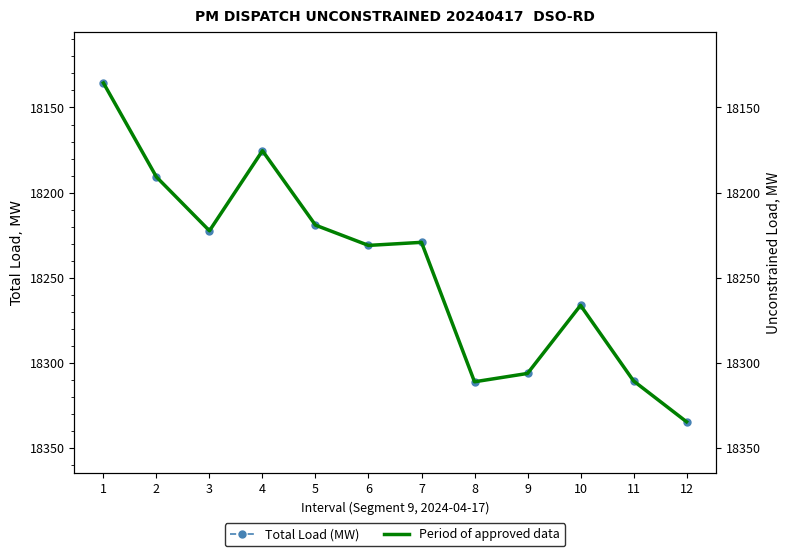

Which has a higher value, 8 or 5?

8